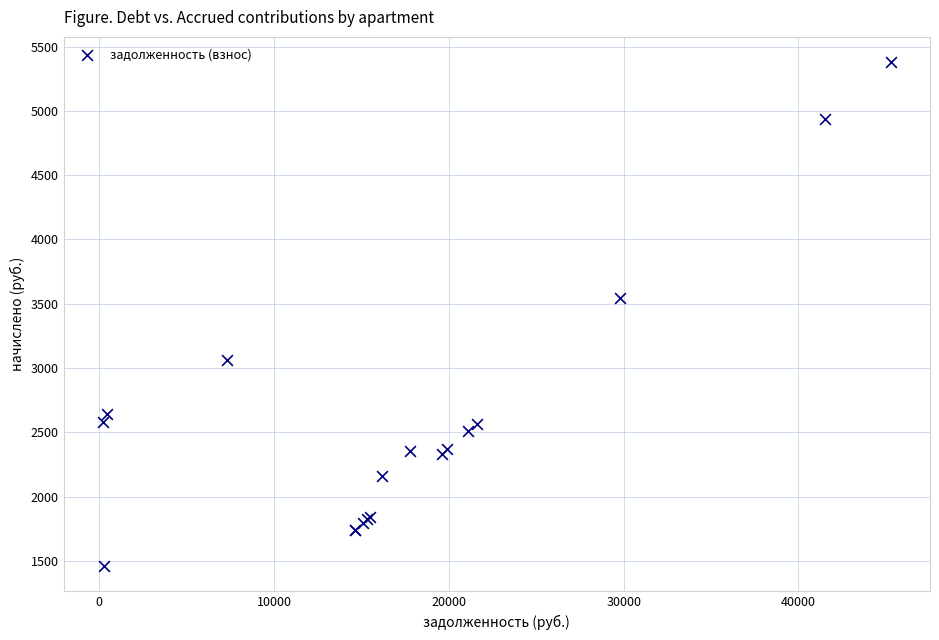

What Y value in the scatter plot is closest to 3418?

3541.4